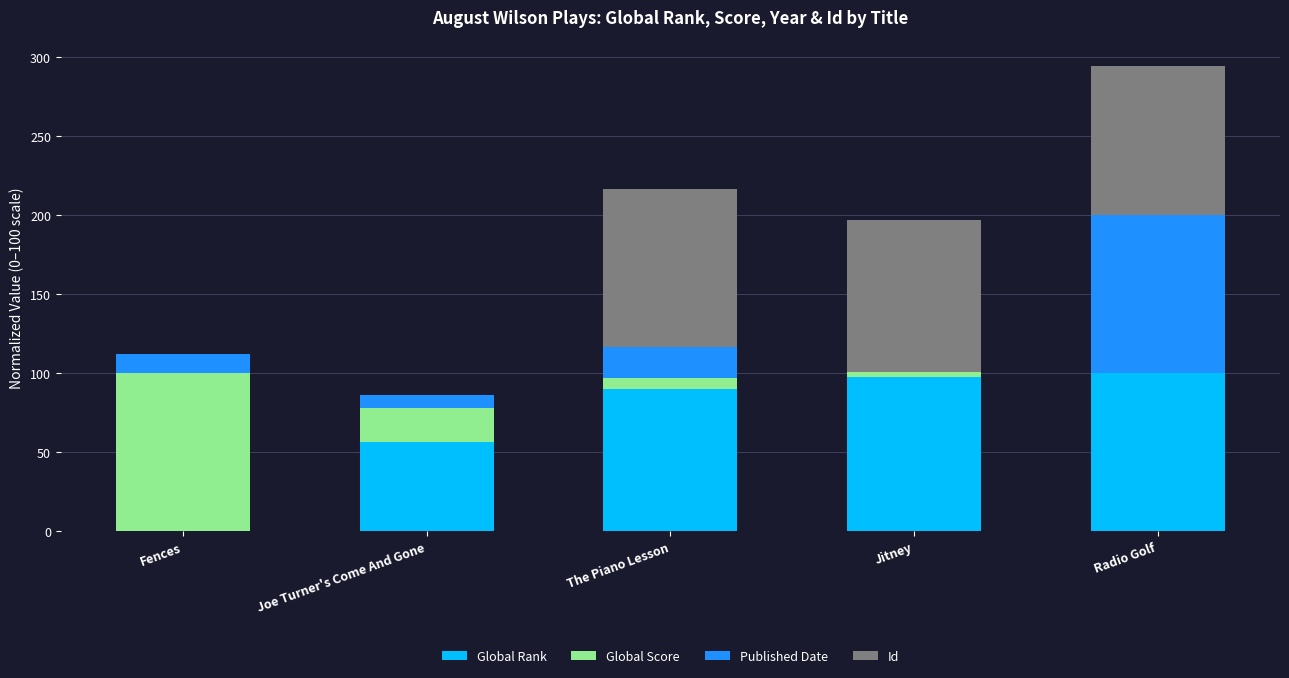

What is the highest value of the Global Rank series?

100.0